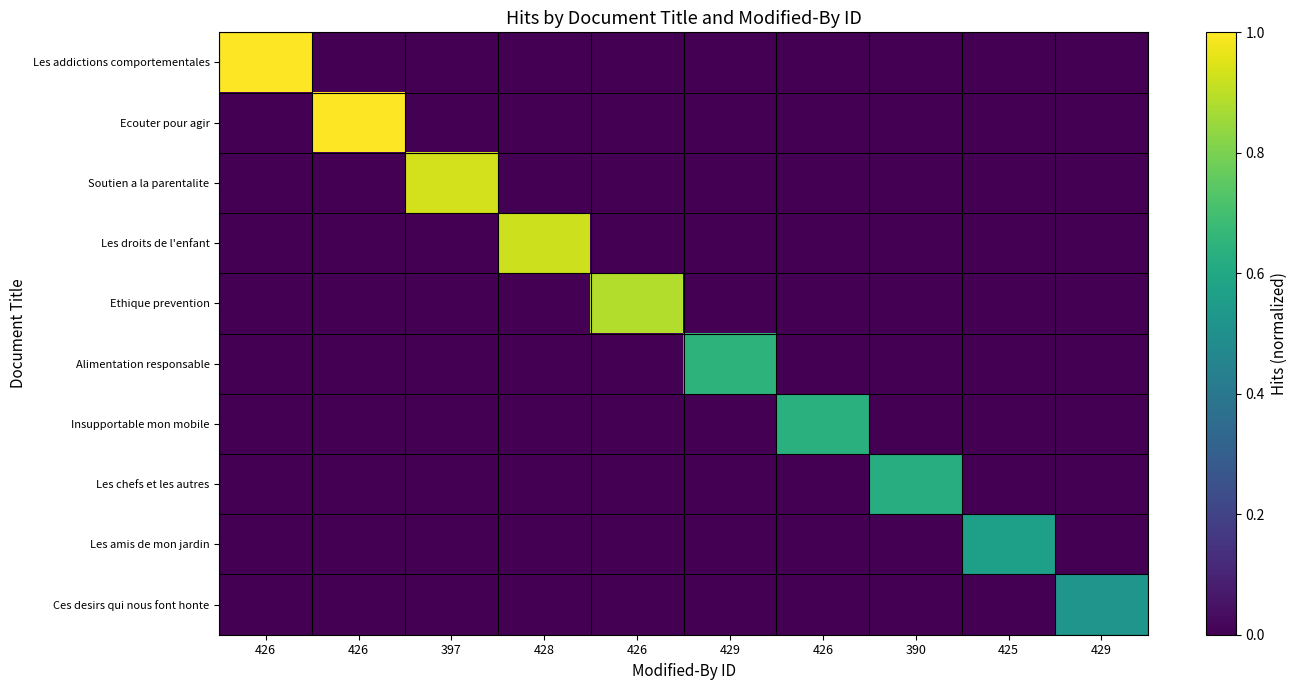

How many distinct data groups are displayed?

10